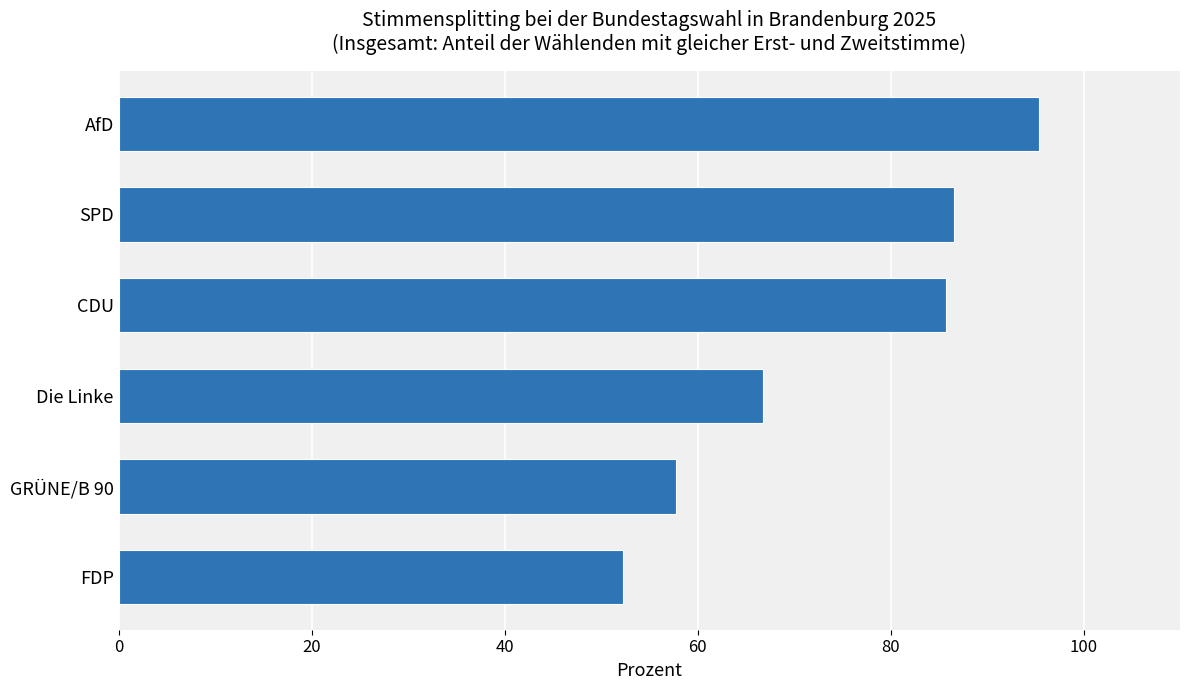

Are the bars grouped side by side (vs. stacked)?

No